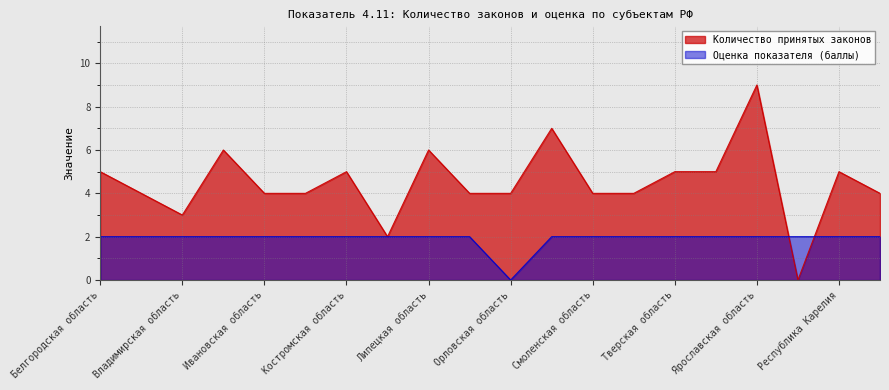

How many times do Оценка показателя (баллы) and Количество принятых законов cross each other?

2